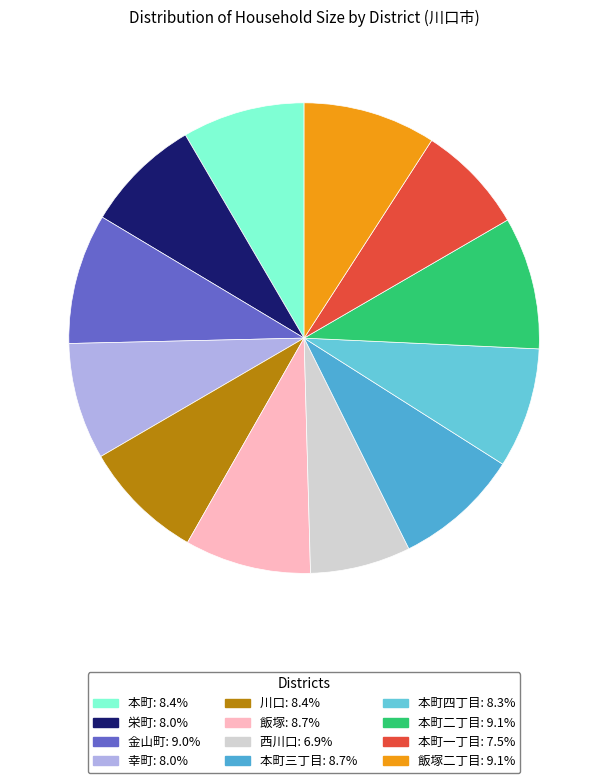

Rank the categories by value from lowest to highest.

西川口, 本町一丁目, 栄町, 幸町, 本町四丁目, 川口, 本町, 本町三丁目, 飯塚, 金山町, 本町二丁目, 飯塚二丁目